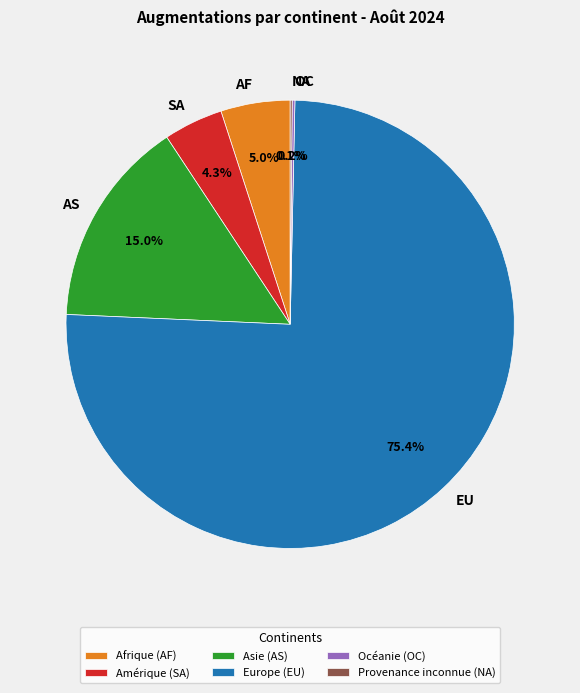

To the nearest percent, what is the average slice percentage?

17%